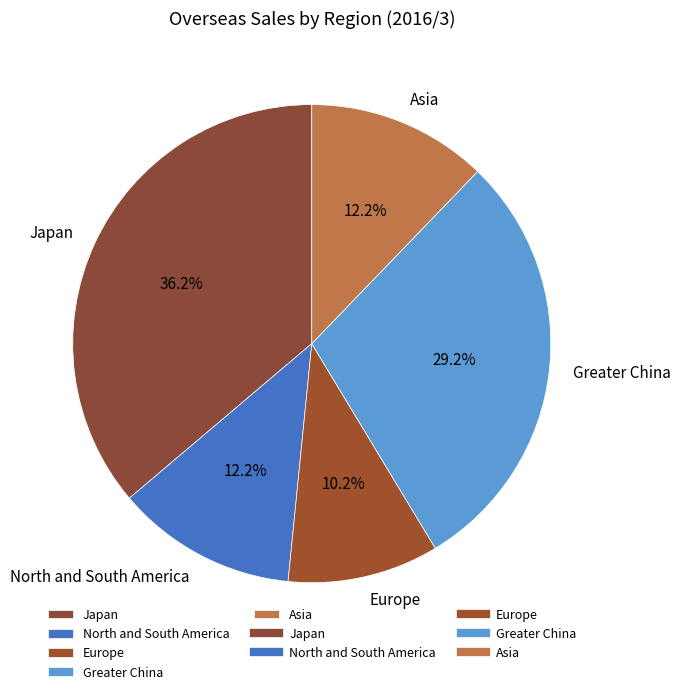

What percentage is NOT represented by Europe?

89.8%